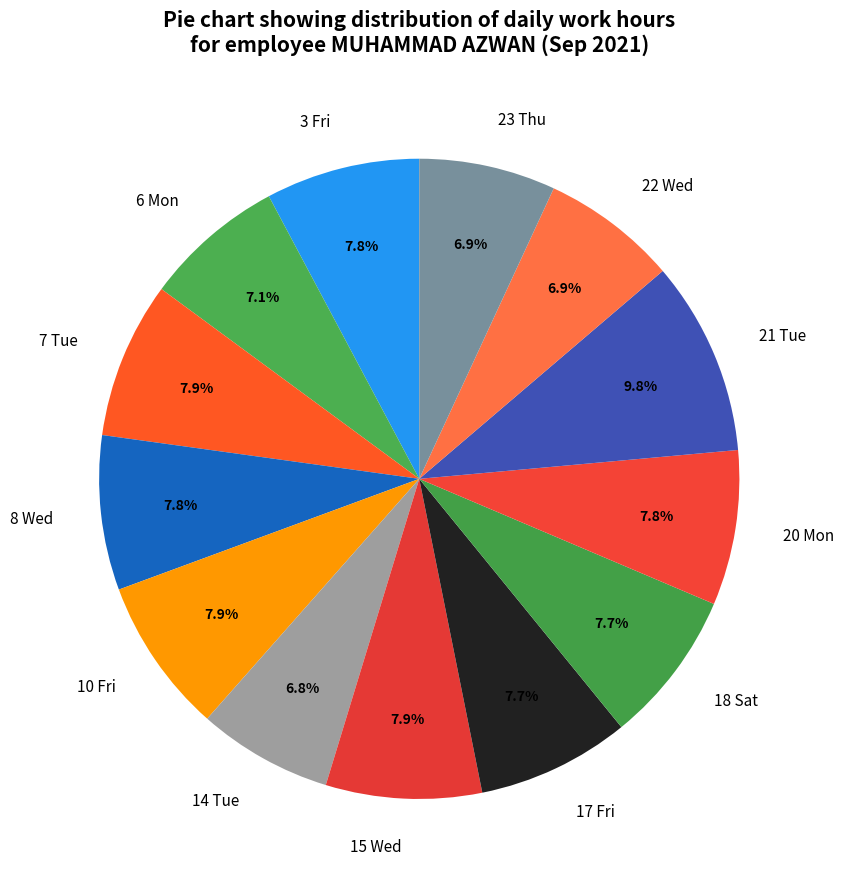

Which category has the biggest portion of the pie?

21 Tue